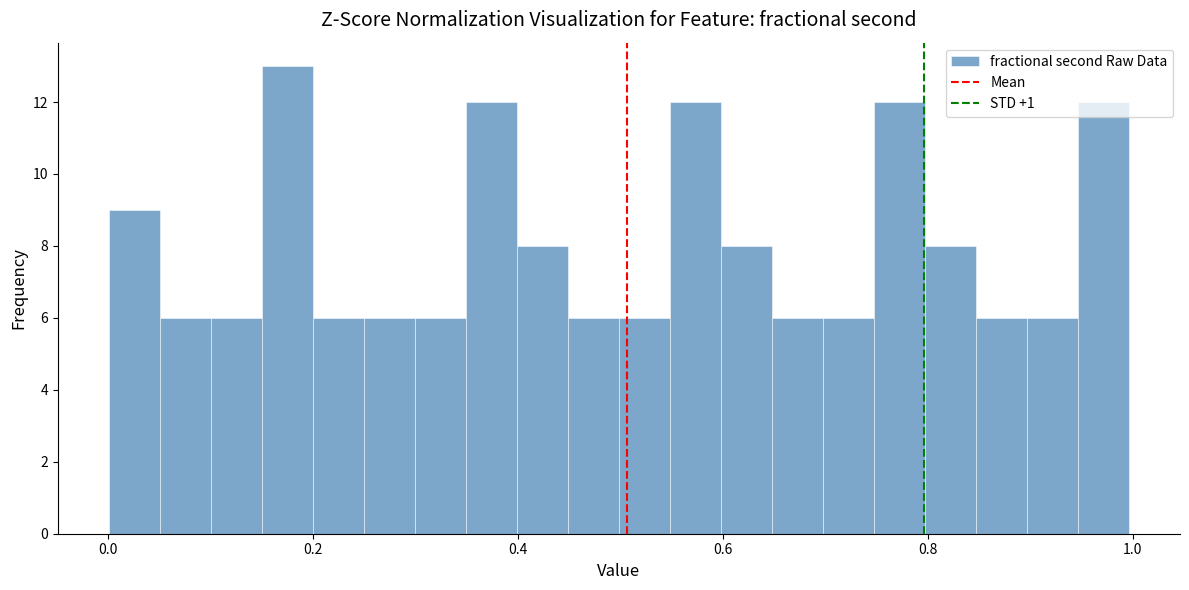

Read against the x-axis, roughly where is the centre of the tallest bar?

0.18